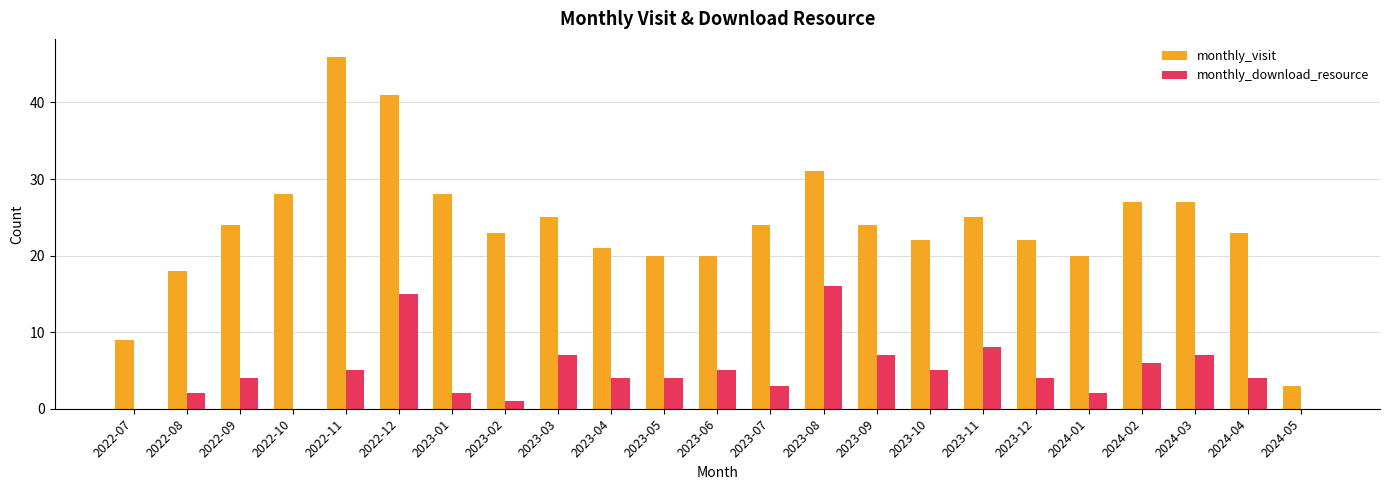

How many series are shown in this chart?

2